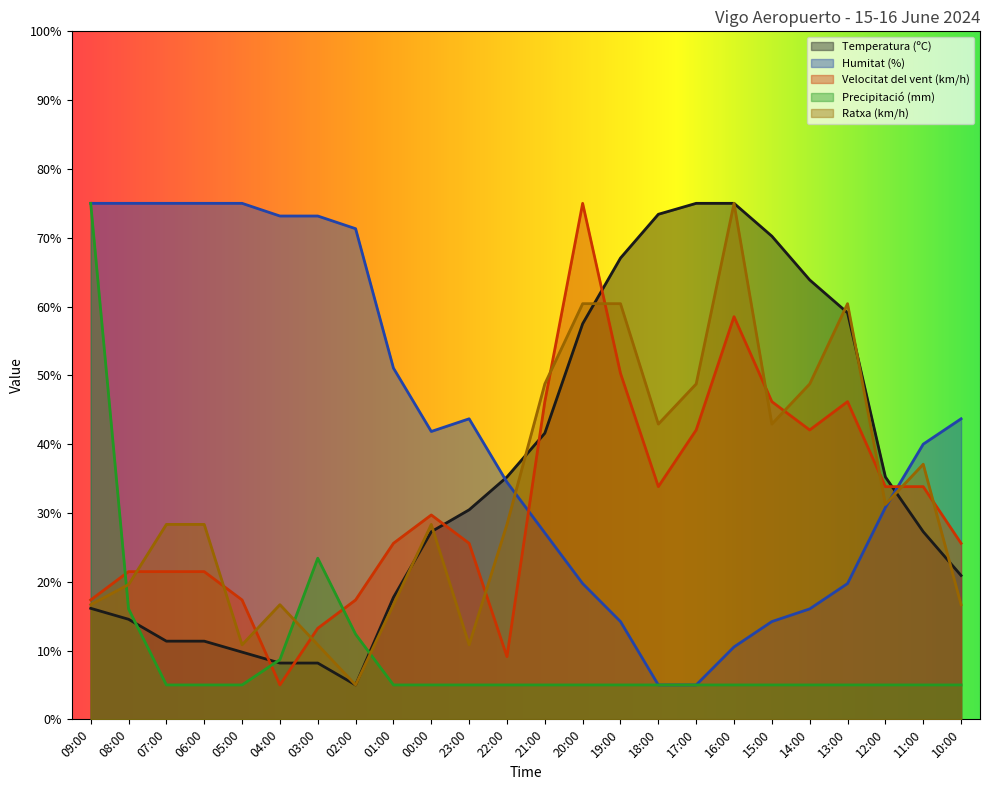

Reading right to left, list all the values displayed in this chart.

Temperatura (ºC): 20.9	27.3	35.2	59.1	63.9	70.2	75.0	75.0	73.4	67.0	57.5	41.6	35.2	30.5	27.3	17.7	5.0	8.2	8.2	9.8	11.4	11.4	14.5	16.1
Humitat (%): 43.7	40.0	30.8	19.7	16.1	14.2	10.5	5.0	5.0	14.2	19.7	27.1	34.5	43.7	41.8	51.1	71.3	73.2	73.2	75.0	75.0	75.0	75.0	75.0
Velocitat del vent (km/h): 25.6	33.8	33.8	46.2	42.1	46.2	58.5	42.1	33.8	50.3	75.0	46.2	9.1	25.6	29.7	25.6	17.4	13.2	5.0	17.4	21.5	21.5	21.5	17.4
Precipitació (mm): 5.0	5.0	5.0	5.0	5.0	5.0	5.0	5.0	5.0	5.0	5.0	5.0	5.0	5.0	5.0	5.0	12.4	23.4	8.7	5.0	5.0	5.0	16.1	75.0
Ratxa (km/h): 16.7	37.1	31.2	60.4	48.8	42.9	75.0	48.8	42.9	60.4	60.4	48.8	28.3	10.8	28.3	16.7	5.0	10.8	16.7	10.8	28.3	28.3	19.6	16.7